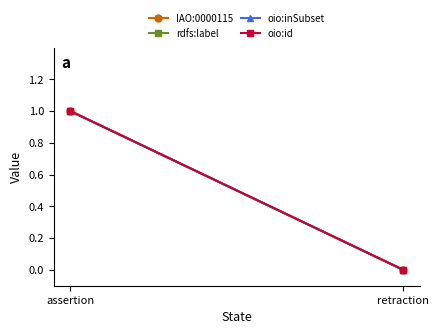

What is the sum of the oio:inSubset values at assertion and retraction?

1